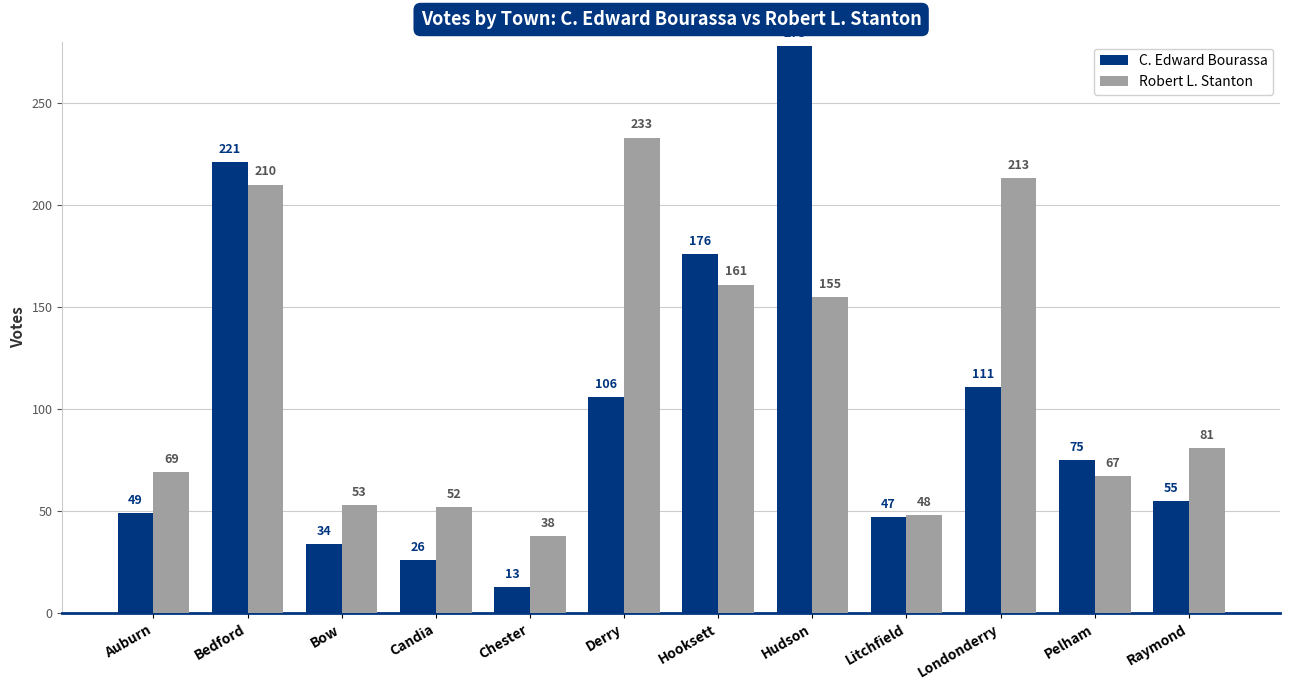

List the labels in order of C. Edward Bourassa value, largest first.

Hudson, Bedford, Hooksett, Londonderry, Derry, Pelham, Raymond, Auburn, Litchfield, Bow, Candia, Chester